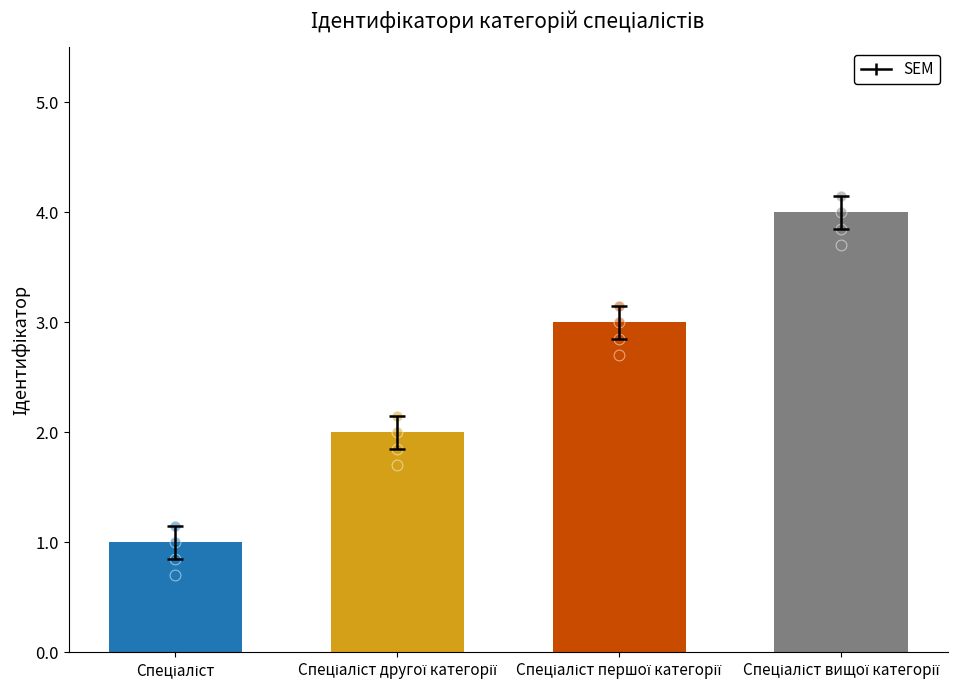

Which has a higher value, Спеціаліст другої категорії or Спеціаліст?

Спеціаліст другої категорії